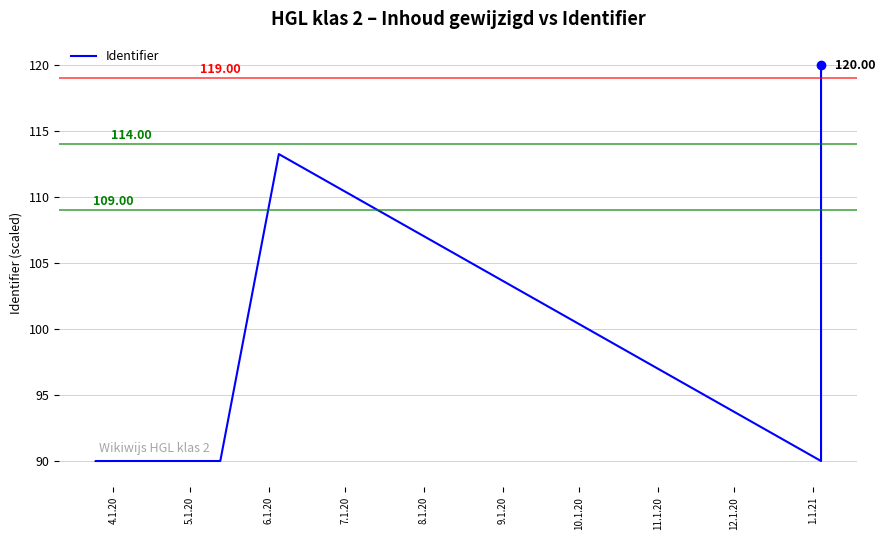

How many lines are shown in the chart?

1